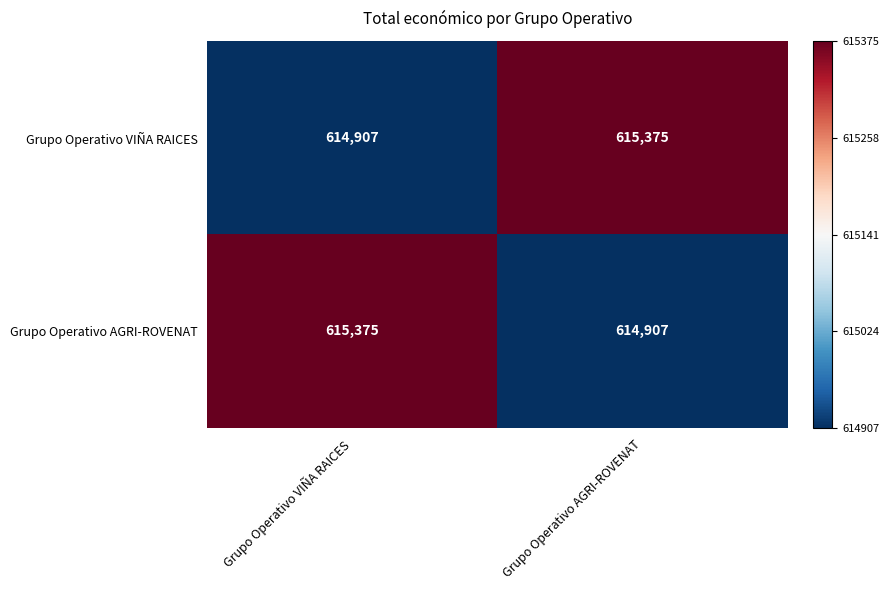

Rank the series at Grupo Operativo VIÑA RAICES from highest to lowest value.

Grupo Operativo AGRI-ROVENAT, Grupo Operativo VIÑA RAICES